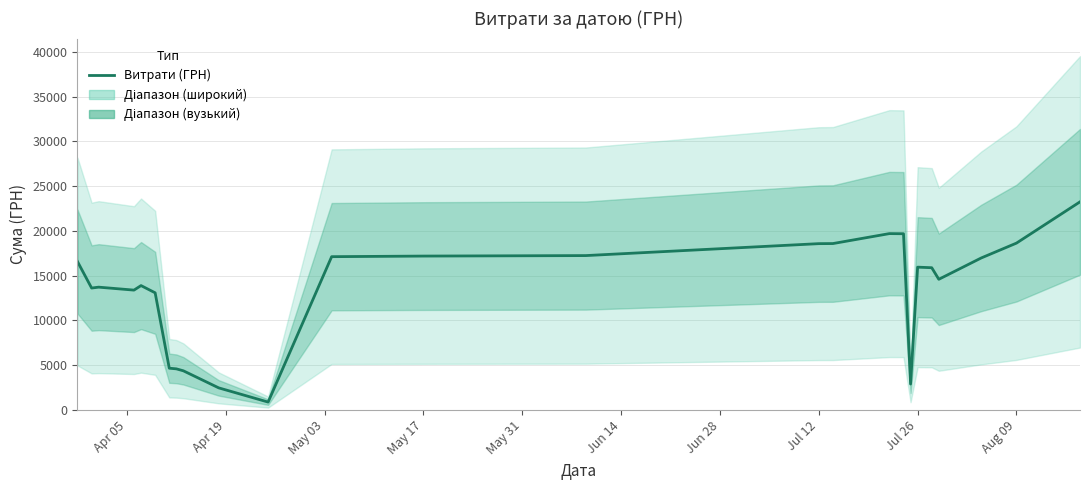

What is the maximum value for Витрати (ГРН)?

23238.6